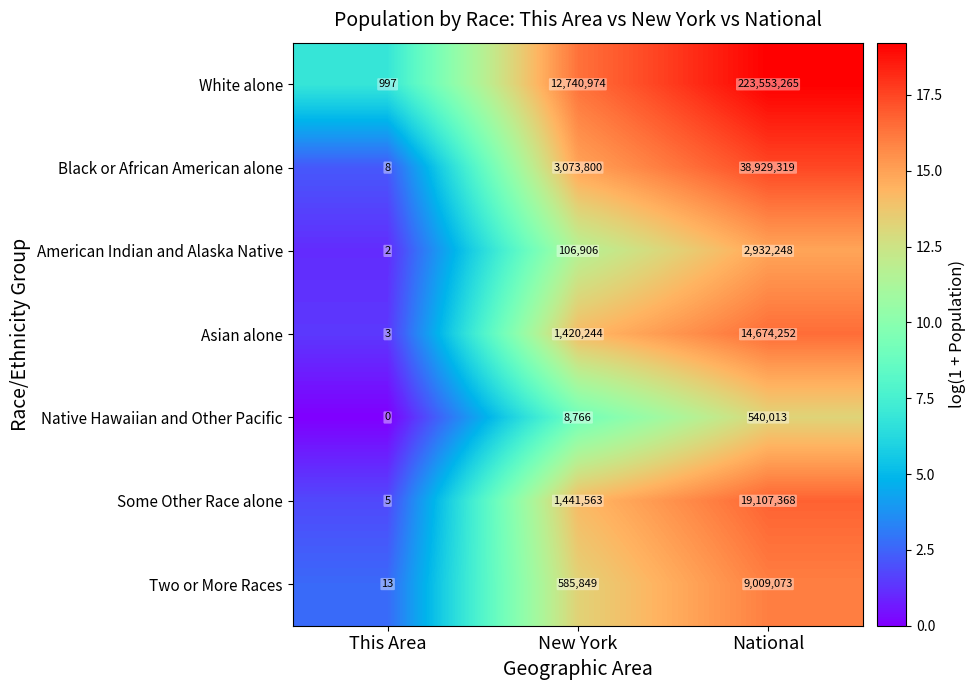

Which label corresponds to the smallest value in the chart?

This Area